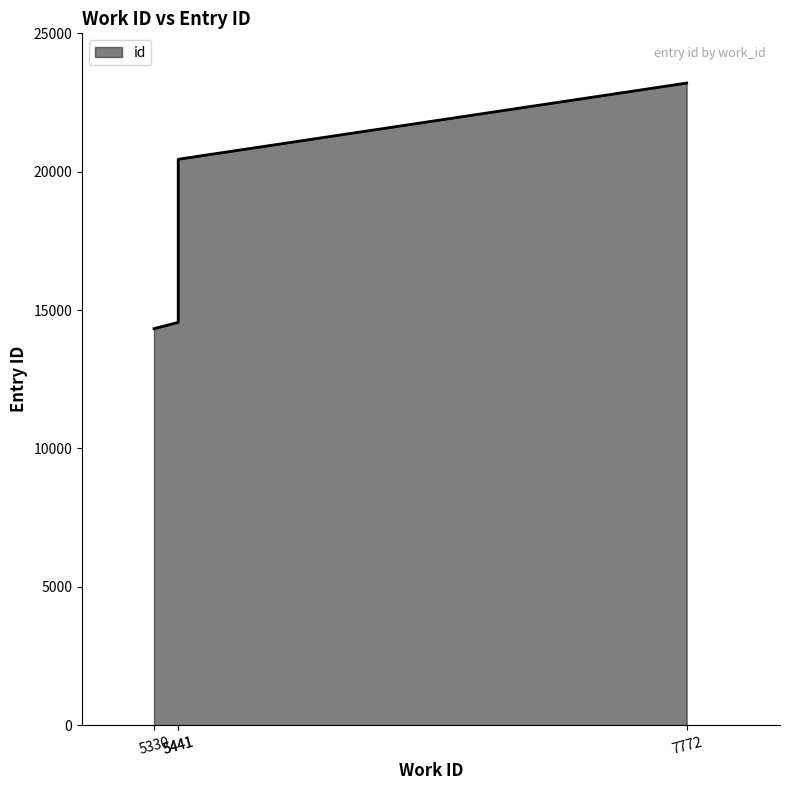

What is the difference between the values at 7772 and 5330?

8873